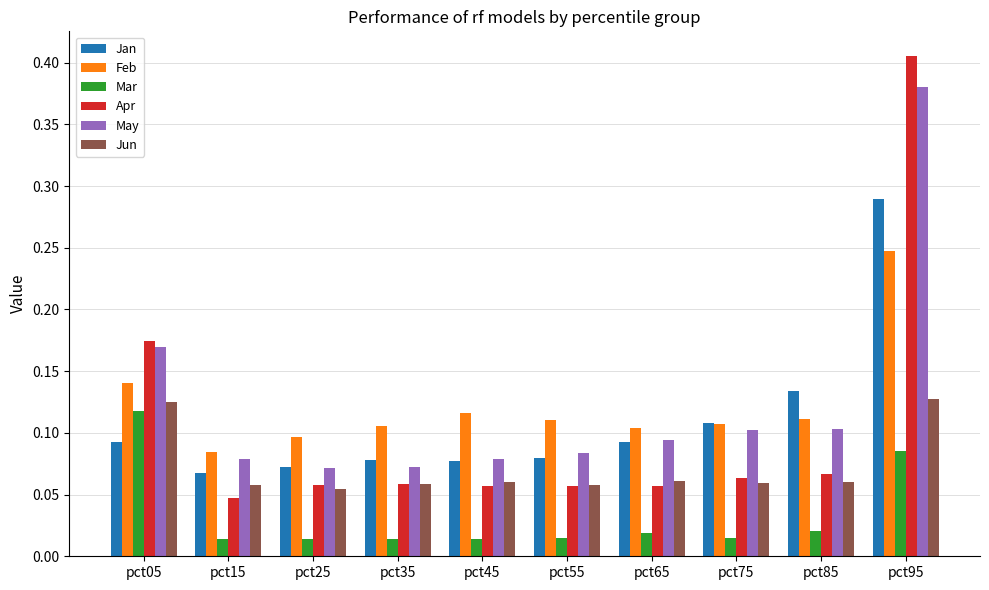

At which label does Feb reach its peak?

pct95